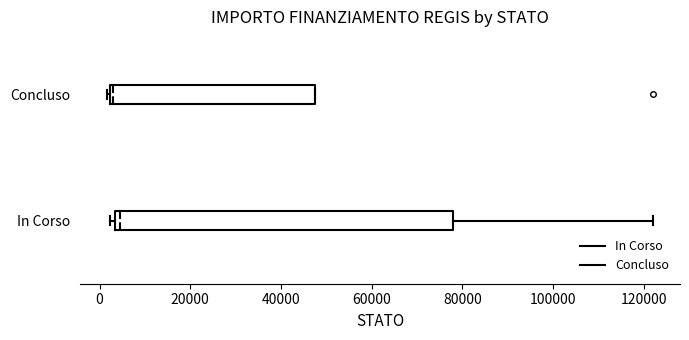

Comparing the boxes themselves (not the whiskers), which one is the widest?

In Corso